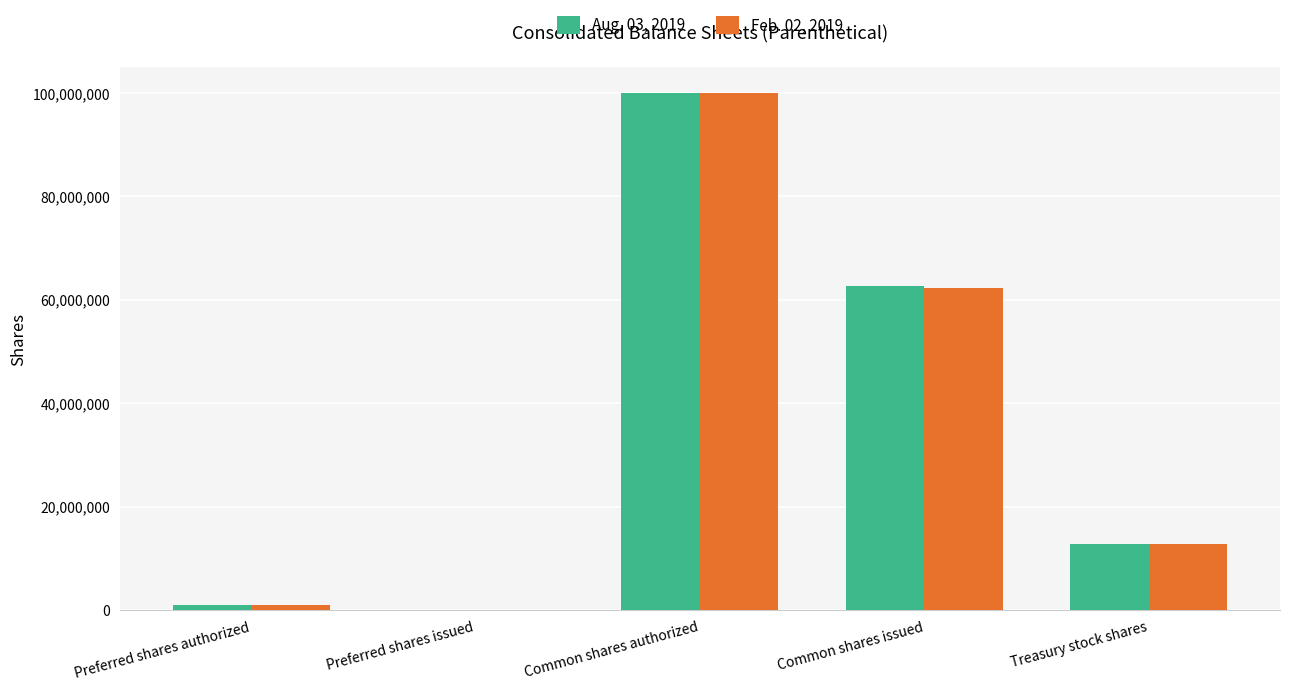

The Aug. 03, 2019 series shows -64441834 at Preferred shares issued. True or false?

False